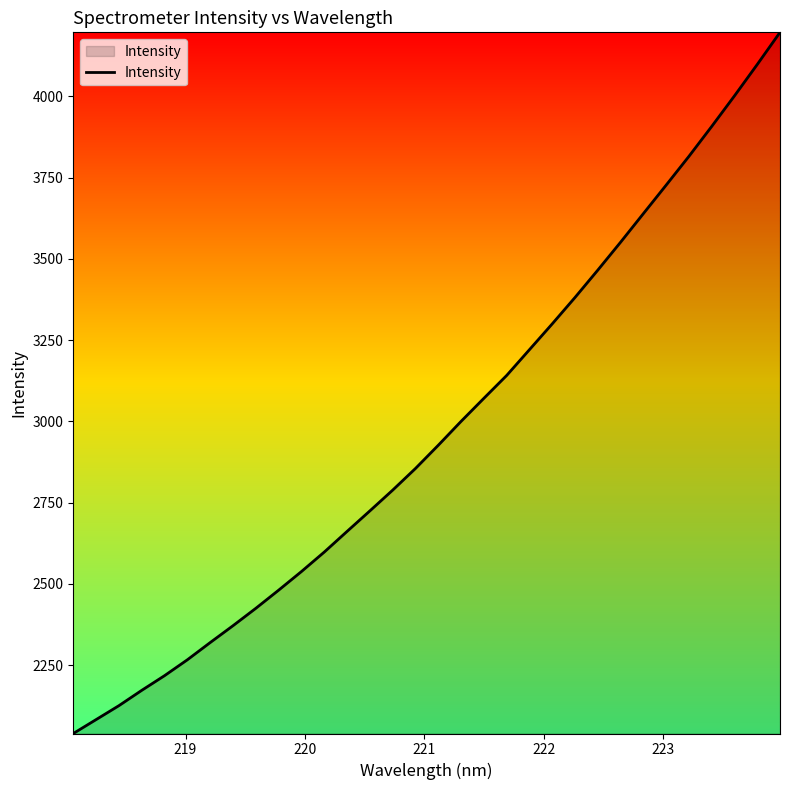

What is the difference between the maximum and minimum values?

2157.7